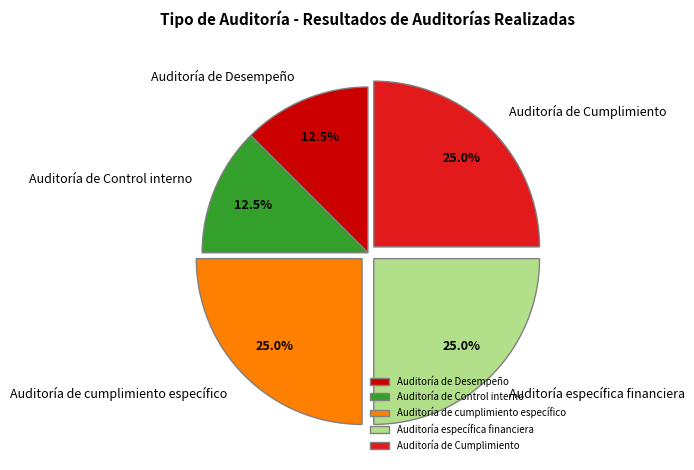

Is it true that Auditoría de Cumplimiento is 31% of the pie?

False